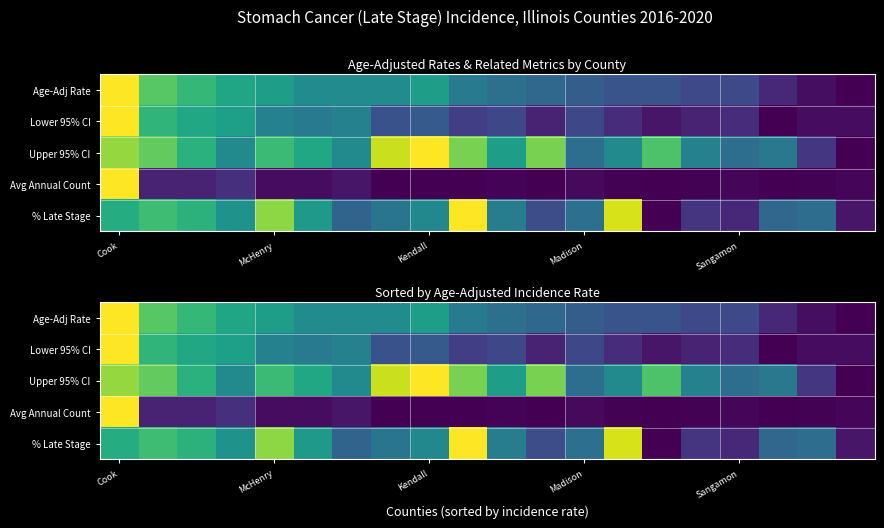

Which category has the highest value across all series?

Cook